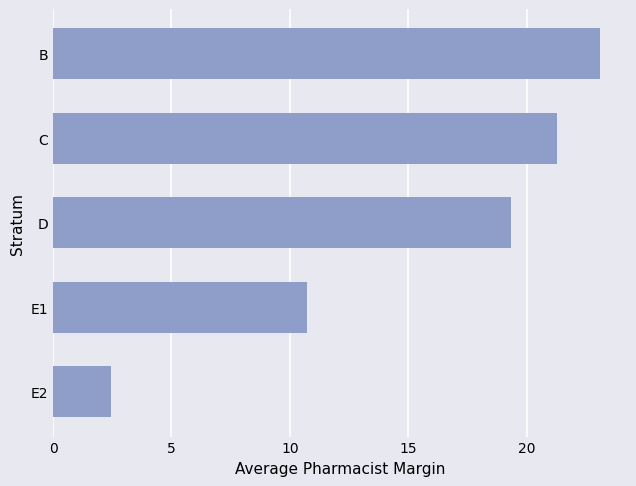

Reading bottom to top, extract all data points from this chart.

2.4	10.7	19.4	21.3	23.1